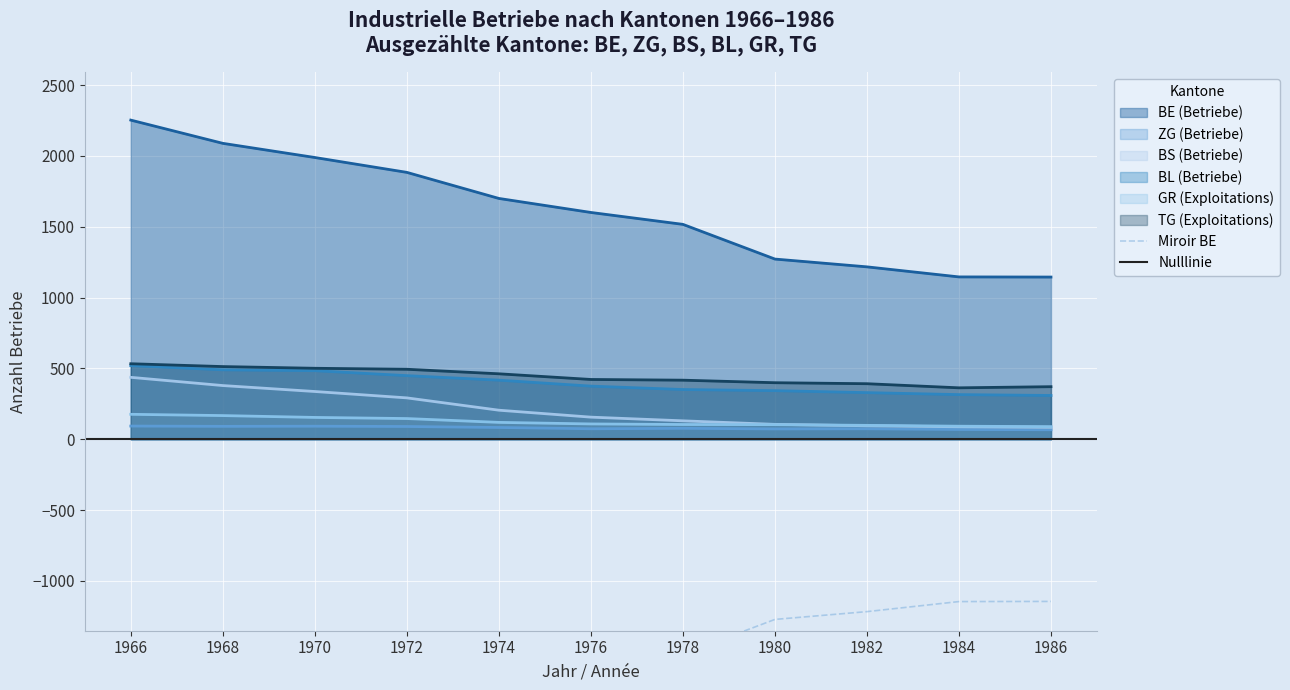

What is the value of the BE (Betriebe) point at the 10th from the left?

1146